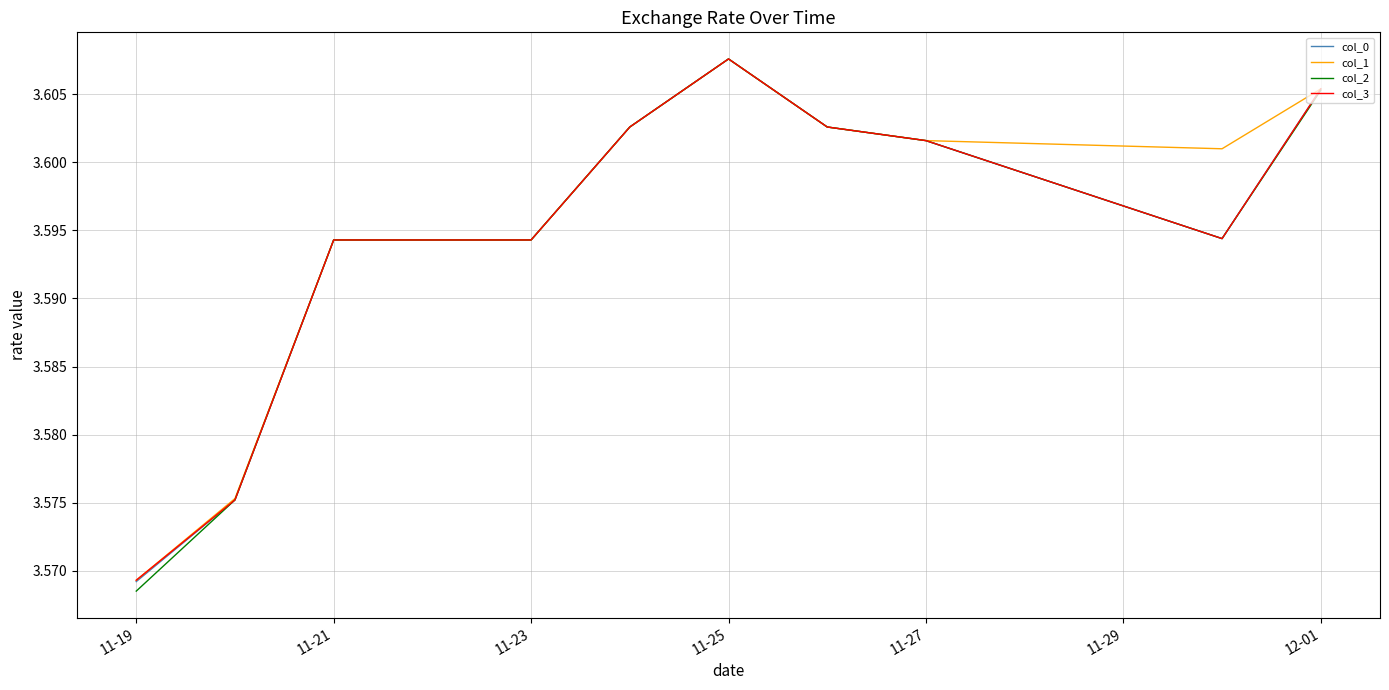

Which series has the widest spread of values?

col_2